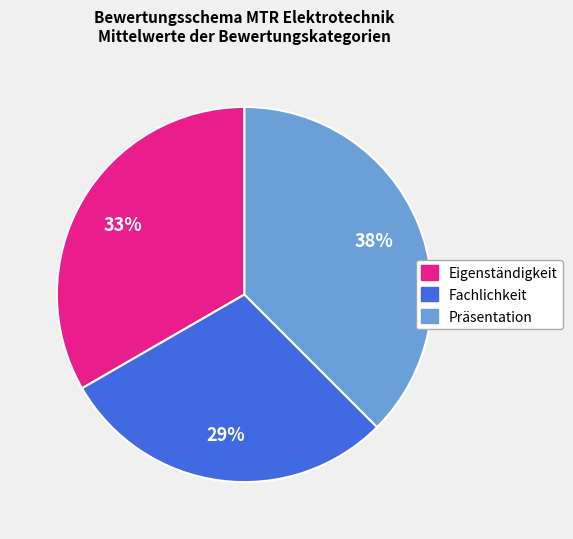

Is there a majority slice in this chart?

No